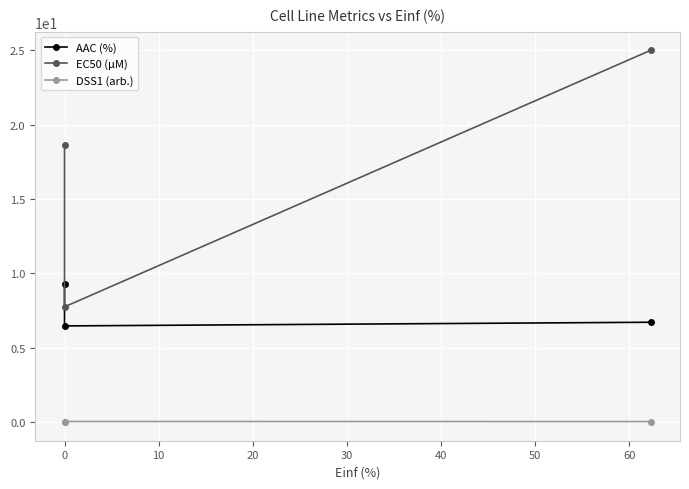

Reading right to left, list all the values displayed in this chart.

AAC (%): 6.7	6.5	9.3
EC50 (µM): 25.0	7.8	18.6
DSS1 (arb.): 0.0	0.0	0.0